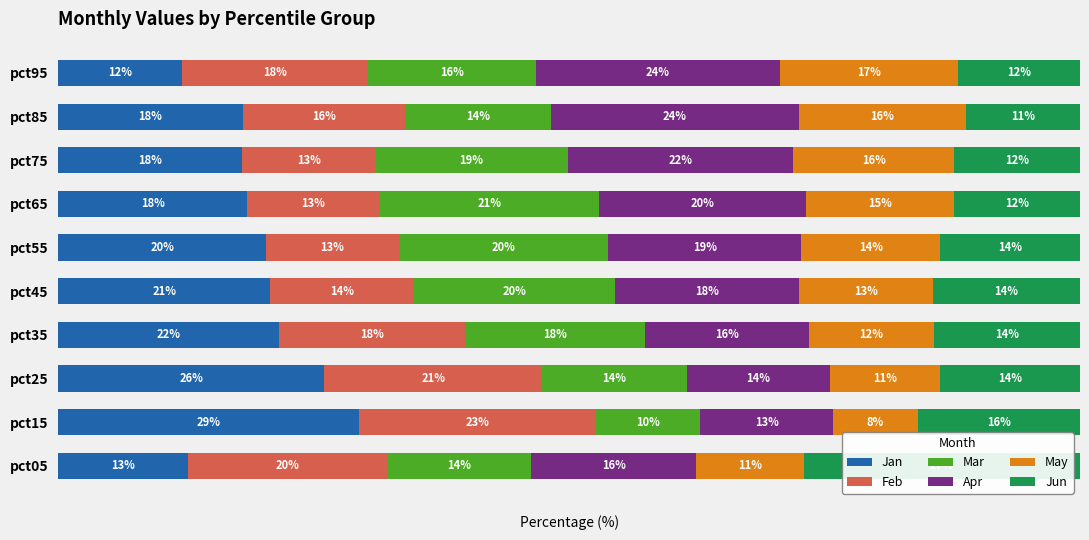

At which label does Jan reach its peak?

pct15